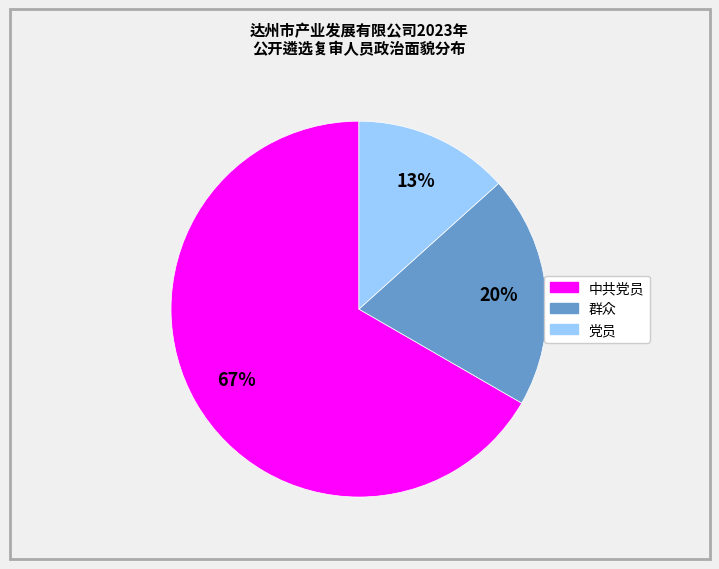

Between 中共党员 and 群众, which is larger?

中共党员